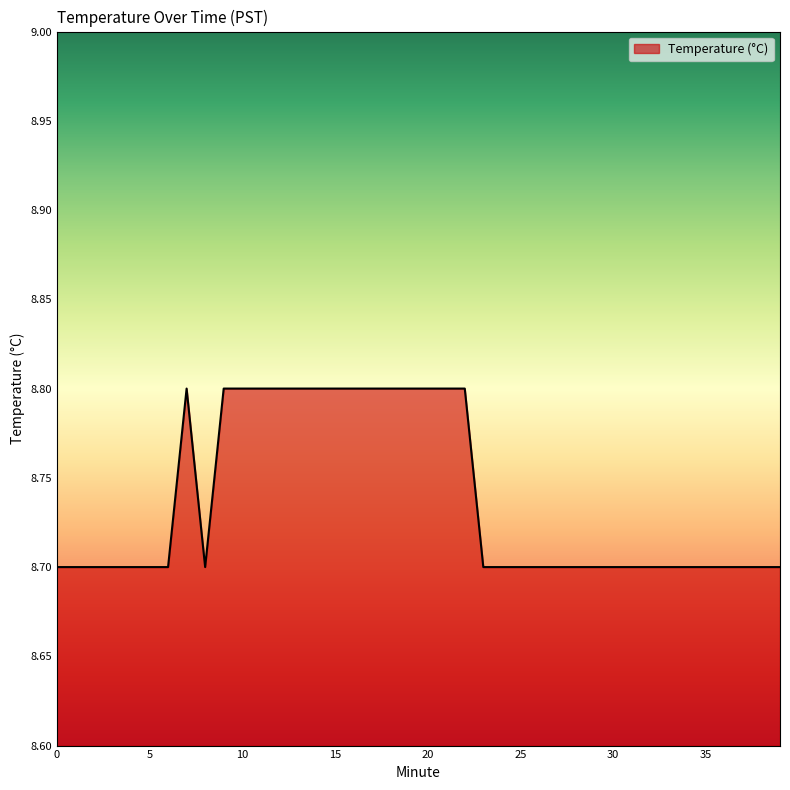

What is the sum of all values?

349.5